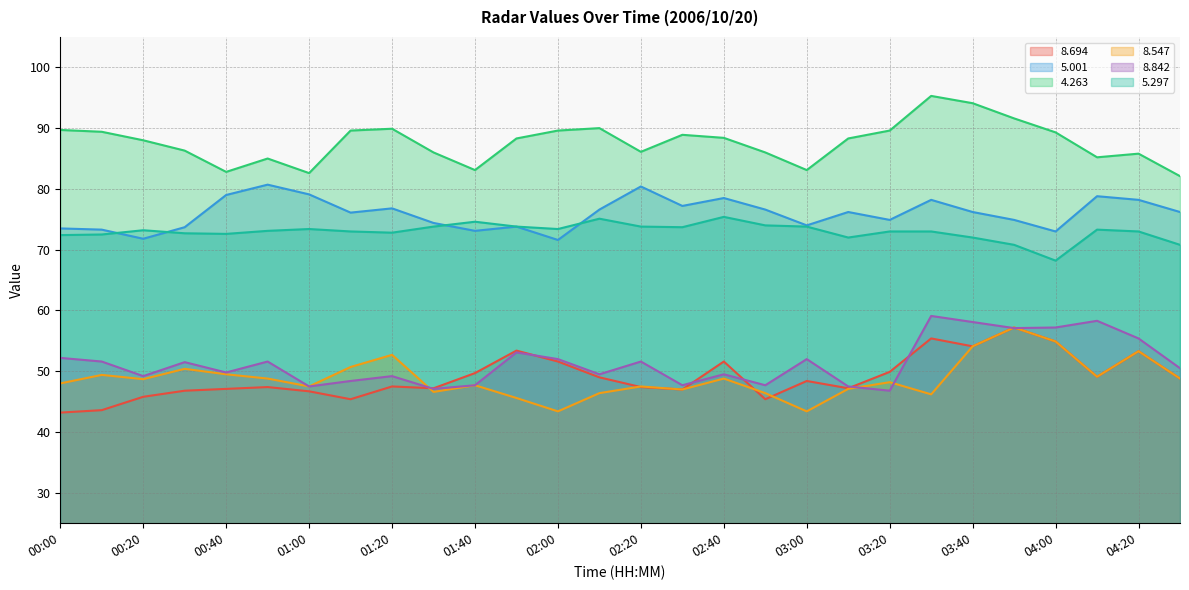

List the series in order of their peak value, lowest first.

  8.694,   8.547,   8.842